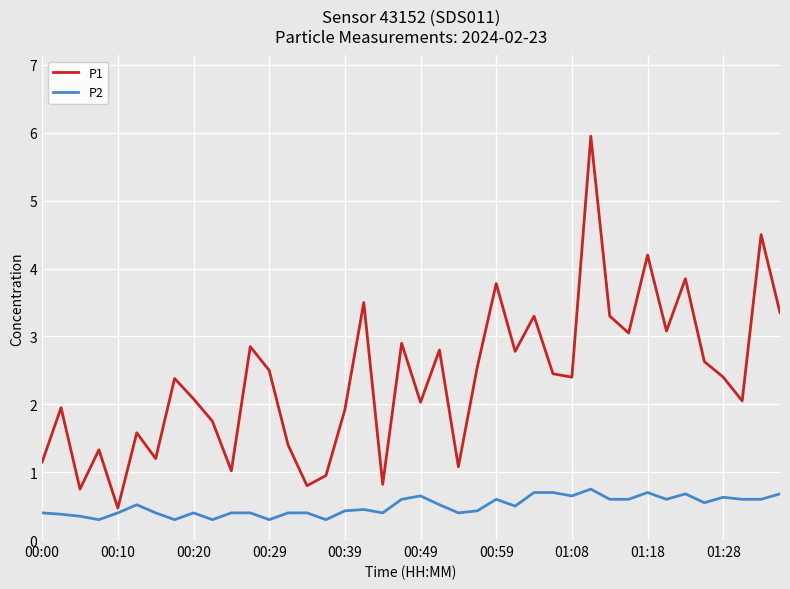

What is the minimum value for P2?

0.3